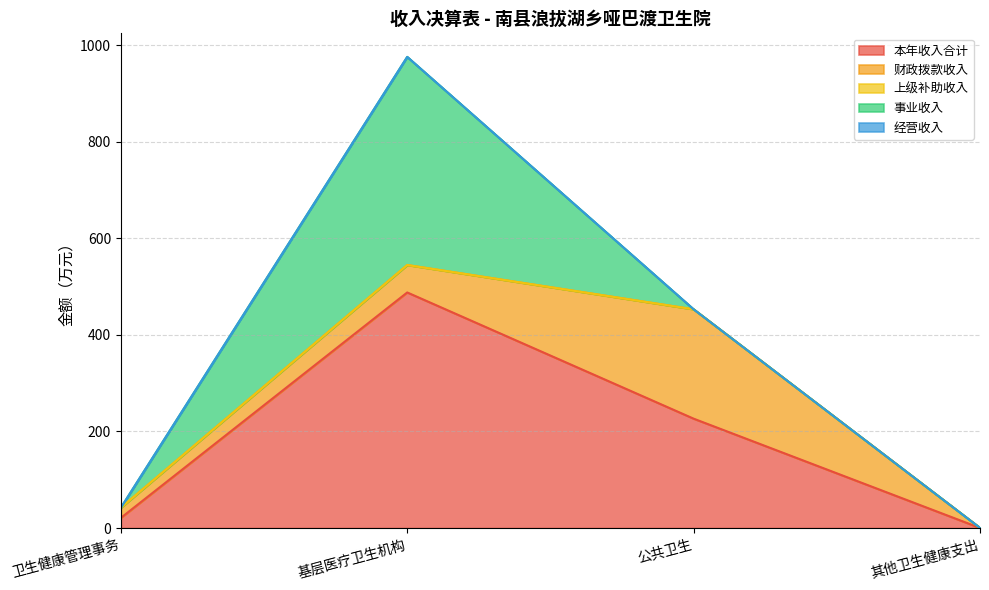

True or false: 本年收入合计 and 经营收入 intersect in this chart.

False